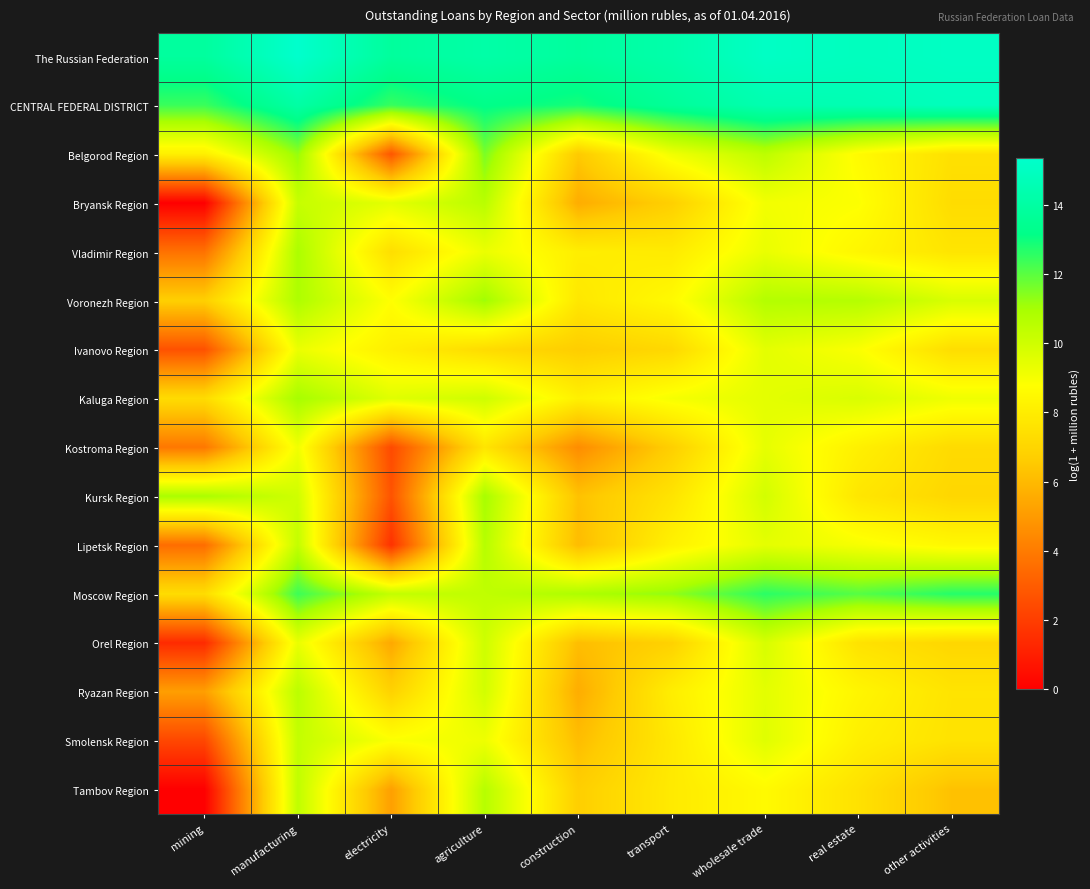

Reading left to right, list all the values displayed in this chart.

The Russian Federation: mining=13.9	manufacturing=15.3	electricity=13.8	agriculture=14.2	construction=13.8	transport=14.3	wholesale trade=15.1	real estate=14.9	other activities=15.1
CENTRAL FEDERAL DISTRICT: mining=12.4	manufacturing=14.1	electricity=12.4	agriculture=13.2	construction=12.9	transport=13.7	wholesale trade=14.4	real estate=14.6	other activities=14.8
Belgorod Region: mining=8.1	manufacturing=11.2	electricity=2.8	agriculture=11.6	construction=6.5	transport=9.1	wholesale trade=10.5	real estate=8.6	other activities=7.5
Bryansk Region: mining=0.0	manufacturing=10.2	electricity=9.5	agriculture=10.6	construction=5.6	transport=6.8	wholesale trade=9.1	real estate=8.8	other activities=7.3
Vladimir Region: mining=3.7	manufacturing=10.9	electricity=7.4	agriculture=9.3	construction=8.1	transport=7.9	wholesale trade=9.3	real estate=8.4	other activities=7.7
Voronezh Region: mining=6.7	manufacturing=10.8	electricity=8.7	agriculture=11.1	construction=7.8	transport=8.6	wholesale trade=10.7	real estate=10.7	other activities=9.8
Ivanovo Region: mining=2.6	manufacturing=9.3	electricity=8.1	agriculture=7.3	construction=6.7	transport=7.1	wholesale trade=9.5	real estate=8.9	other activities=7.3
Kaluga Region: mining=7.3	manufacturing=11.0	electricity=9.6	agriculture=10.0	construction=8.2	transport=9.0	wholesale trade=9.5	real estate=9.7	other activities=9.2
Kostroma Region: mining=3.9	manufacturing=9.1	electricity=2.4	agriculture=7.7	construction=4.5	transport=6.7	wholesale trade=9.4	real estate=8.2	other activities=7.2
Kursk Region: mining=10.9	manufacturing=10.0	electricity=2.7	agriculture=11.0	construction=6.3	transport=7.6	wholesale trade=9.9	real estate=7.7	other activities=7.1
Lipetsk Region: mining=3.5	manufacturing=10.3	electricity=1.6	agriculture=10.6	construction=6.1	transport=8.2	wholesale trade=9.4	real estate=9.0	other activities=8.5
Moscow Region: mining=7.3	manufacturing=12.4	electricity=10.3	agriculture=10.4	construction=10.9	transport=11.3	wholesale trade=12.6	real estate=12.0	other activities=12.7
Orel Region: mining=1.4	manufacturing=9.3	electricity=5.4	agriculture=10.0	construction=6.1	transport=6.8	wholesale trade=9.8	real estate=7.6	other activities=7.1
Ryazan Region: mining=5.1	manufacturing=10.5	electricity=6.9	agriculture=9.9	construction=5.6	transport=8.1	wholesale trade=9.5	real estate=8.4	other activities=7.6
Smolensk Region: mining=2.3	manufacturing=10.3	electricity=8.9	agriculture=9.2	construction=6.1	transport=7.8	wholesale trade=9.6	real estate=8.1	other activities=7.6
Tambov Region: mining=0.0	manufacturing=10.4	electricity=5.2	agriculture=10.6	construction=6.7	transport=7.9	wholesale trade=8.6	real estate=7.5	other activities=6.3